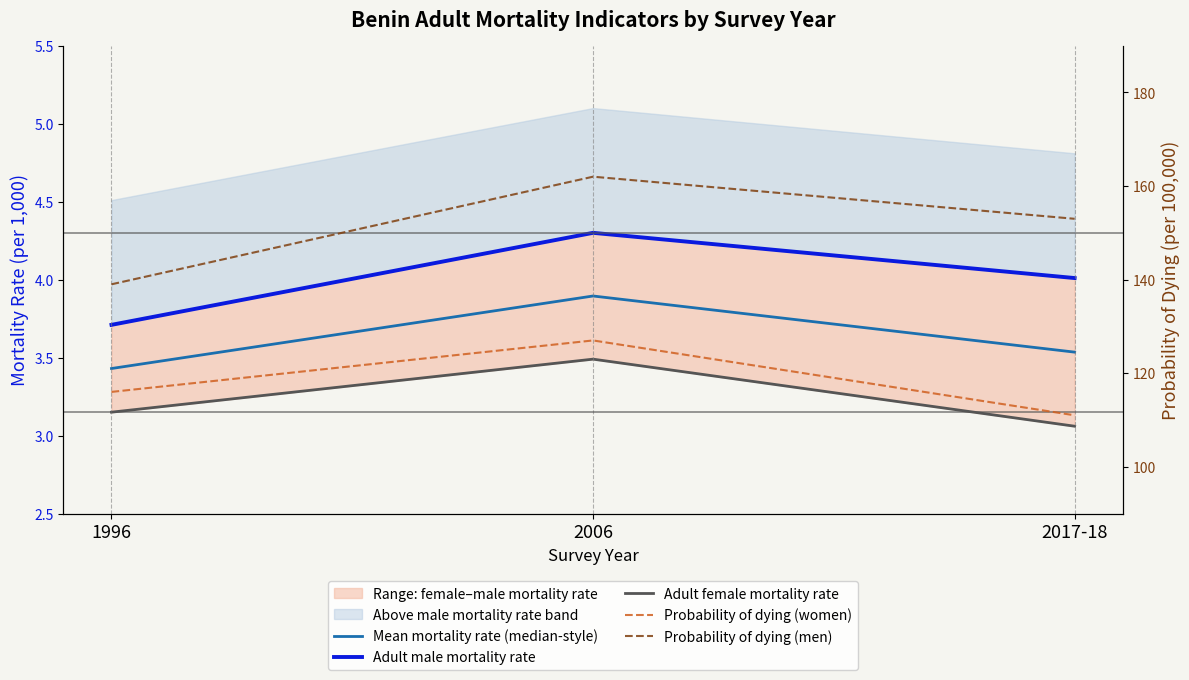

What is the difference between the highest and lowest values at 2017-18?

149.9